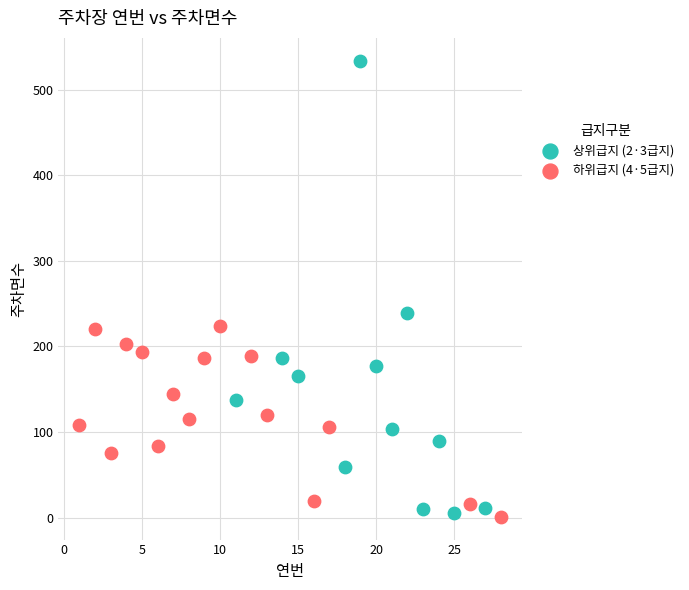

Which series has the widest spread of Y values?

상위급지 (2·3급지)